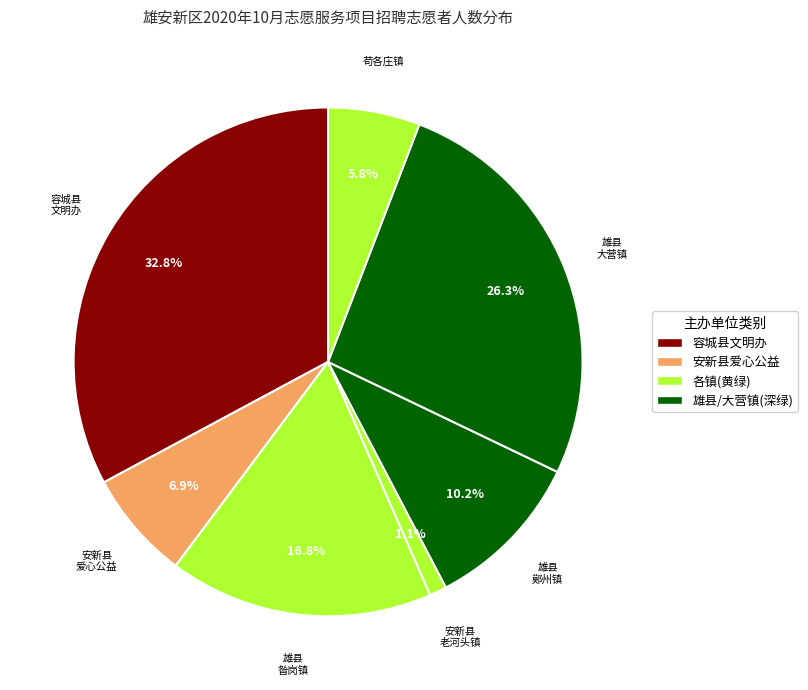

How many slices are in this pie chart?

7